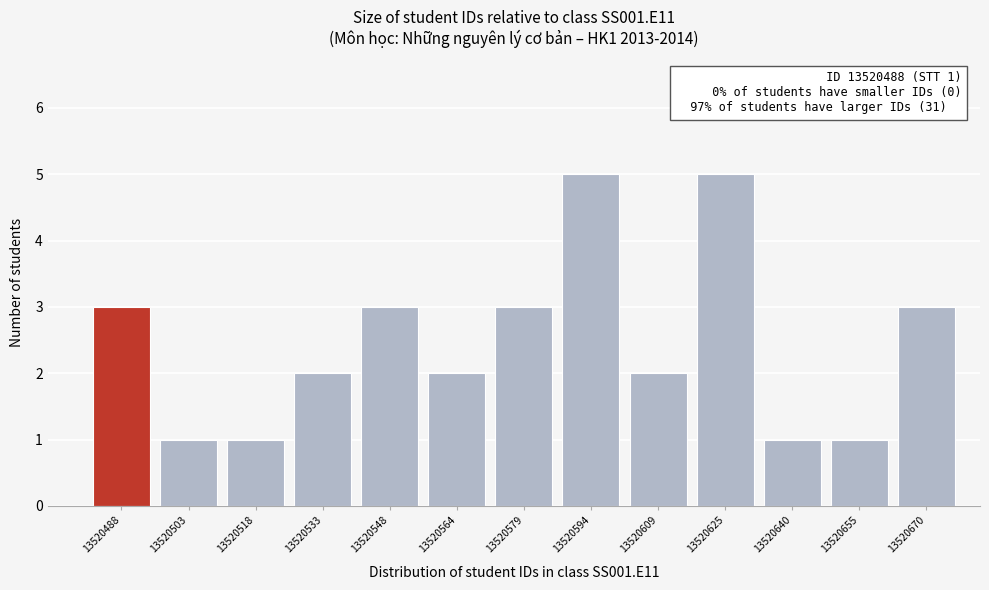

Reading right to left, list all the values displayed in this chart.

3	1	1	5	2	5	3	2	3	2	1	1	3